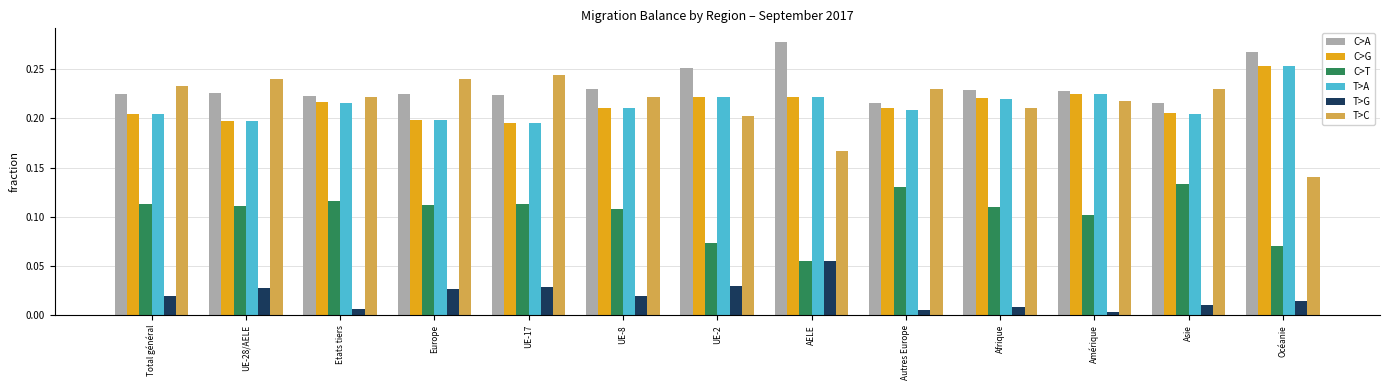

What position from the left is Europe?

4